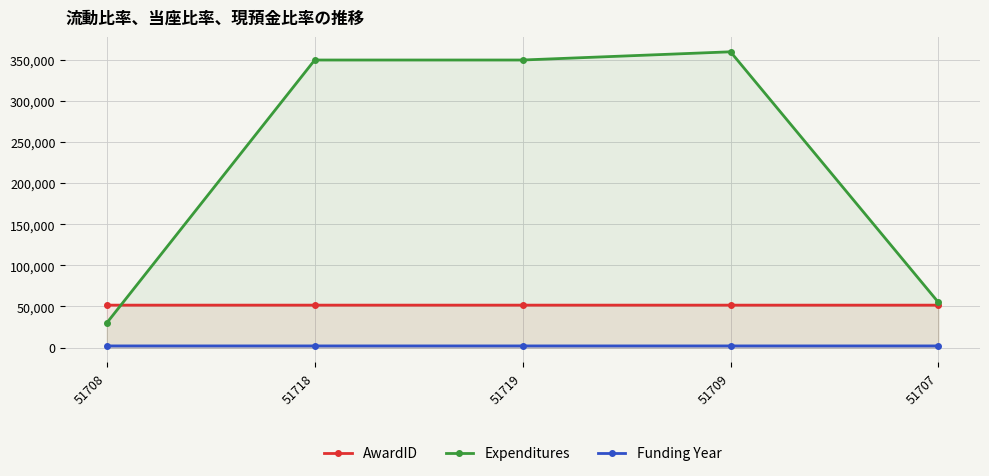

At 51707, list the series in order from smallest to largest.

Funding Year, AwardID, Expenditures